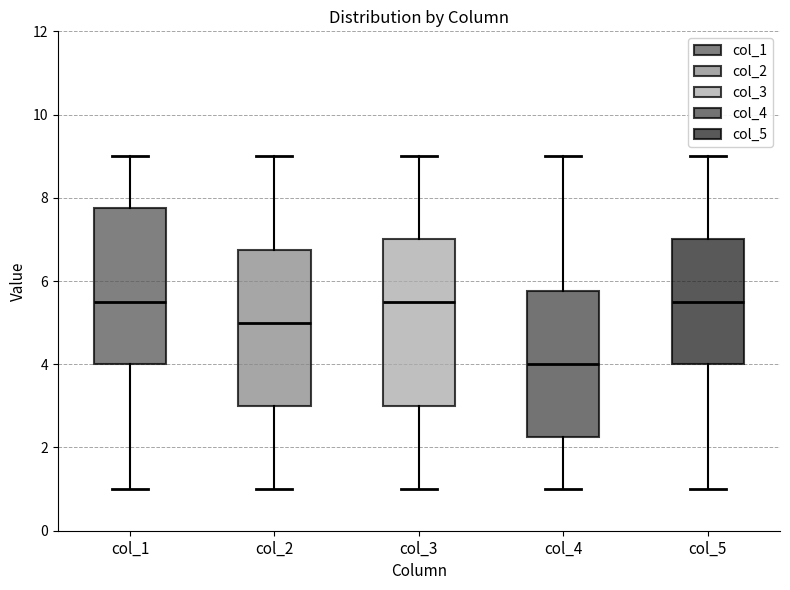

Which box is the tallest, from its lower edge to its upper edge?

col_3